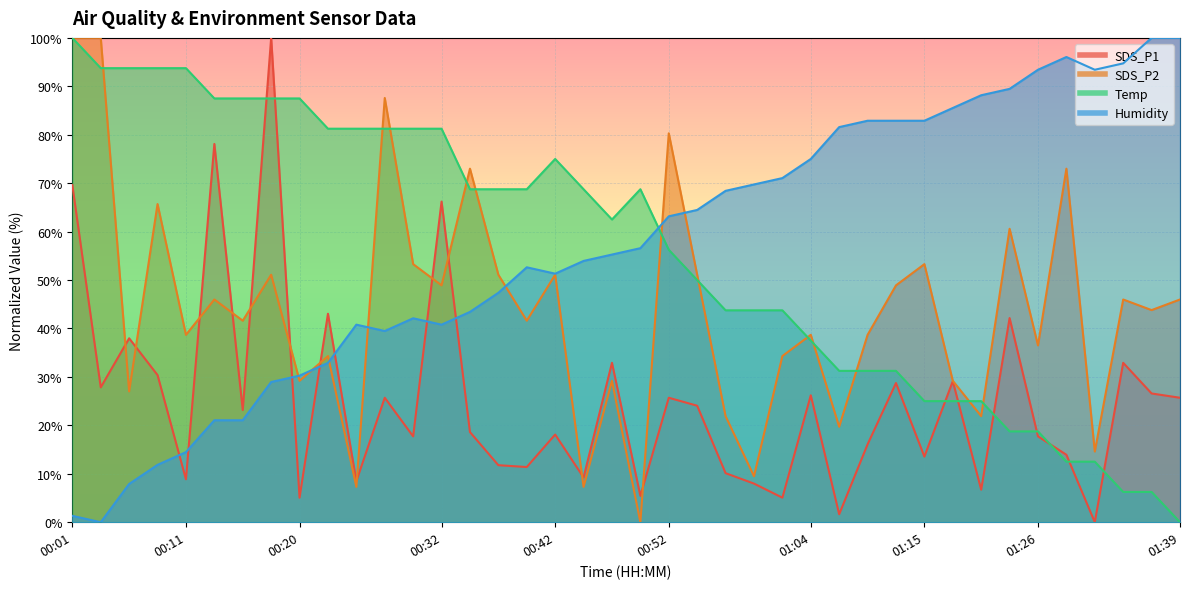

Is the value of Temp at 01:37 greater than the value of Humidity at 00:20?

No